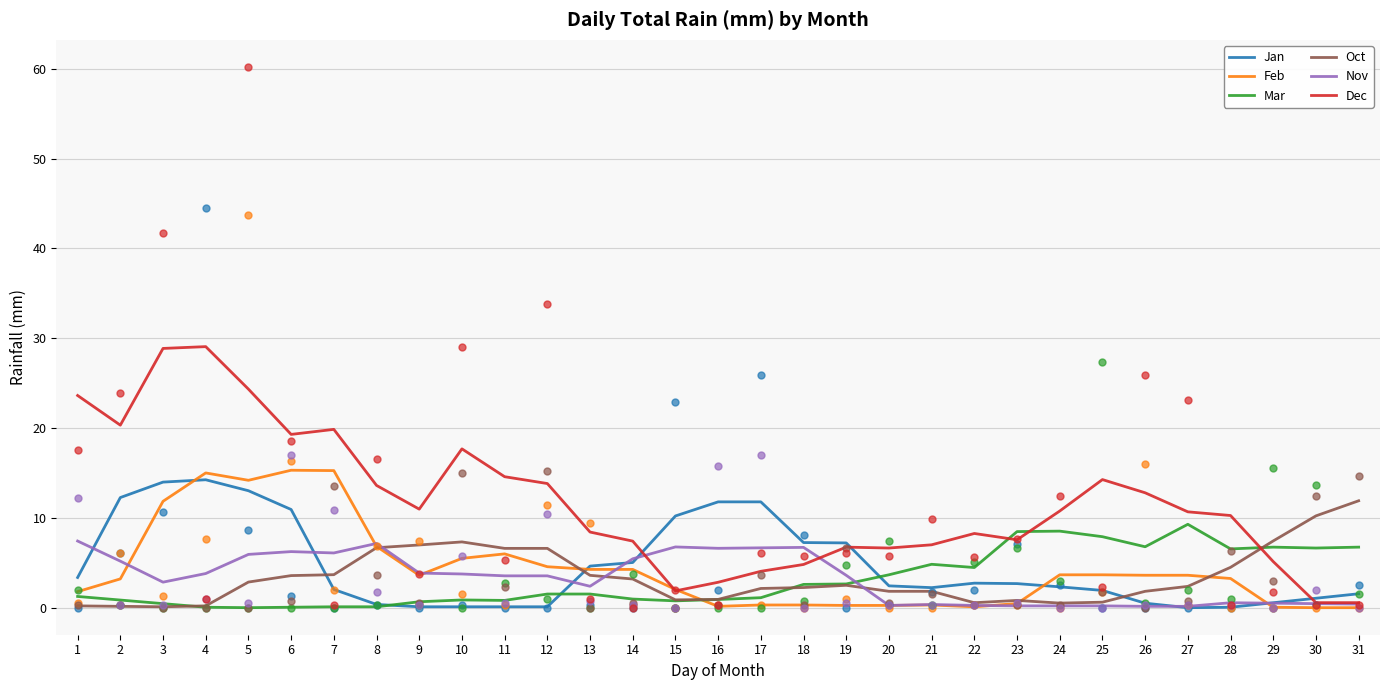

Is the value of Dec at 24 greater than the value of Oct at 20?

Yes